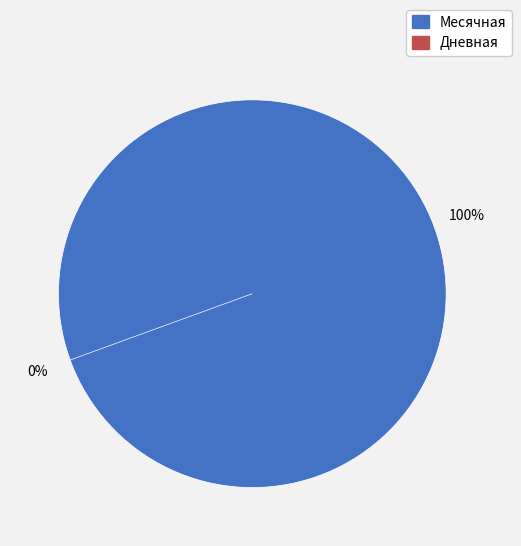

What is the largest slice in the pie chart?

Месячная